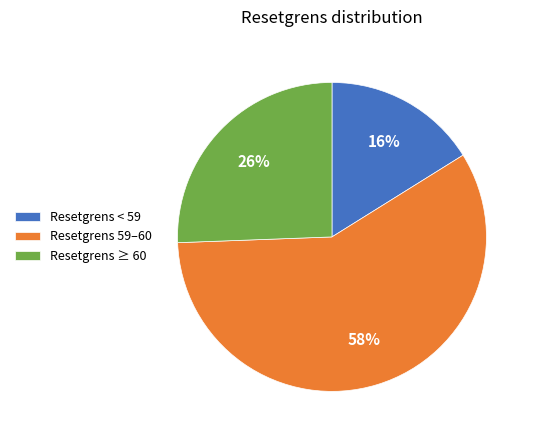

Is it true that Resetgrens < 59 is 9% of the pie?

False